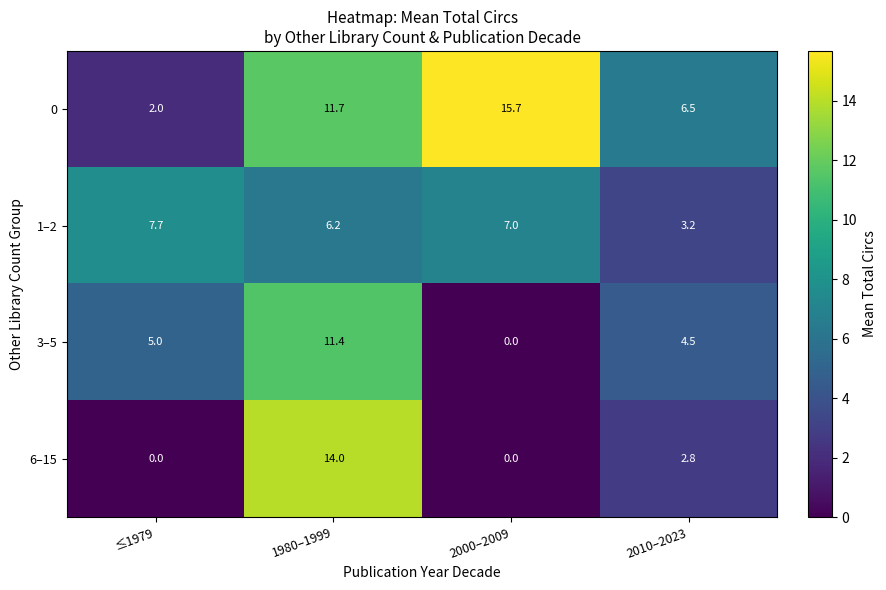

Reading right to left, what are all the values shown in this chart?

0: 2010–2023=6.5	2000–2009=15.7	1980–1999=11.7	≤1979=2.0
1–2: 2010–2023=3.2	2000–2009=7.0	1980–1999=6.2	≤1979=7.7
3–5: 2010–2023=4.5	2000–2009=0.0	1980–1999=11.4	≤1979=5.0
6–15: 2010–2023=2.8	2000–2009=0.0	1980–1999=14.0	≤1979=0.0